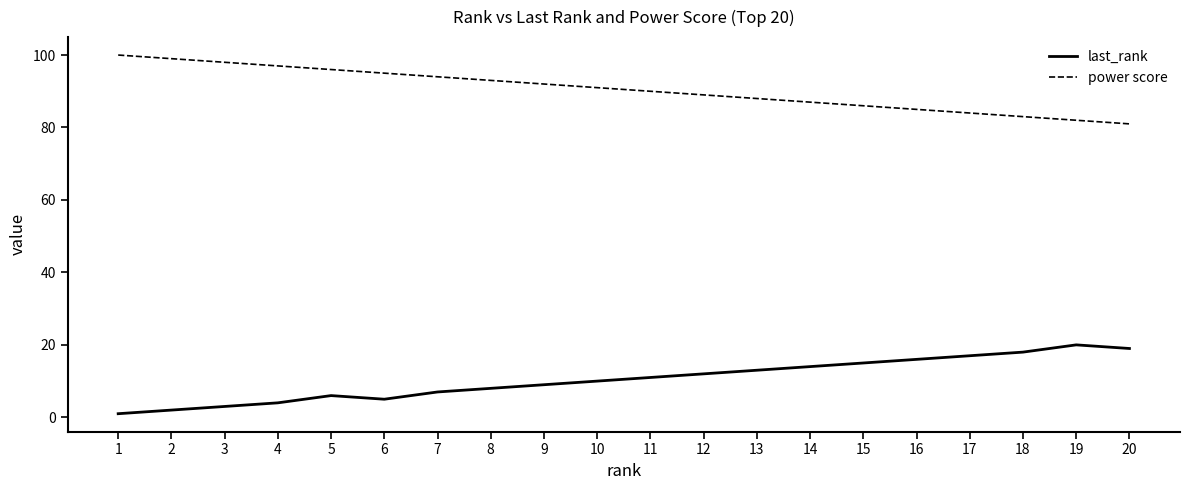

What is the spread (max minus min) of values at 3?

95